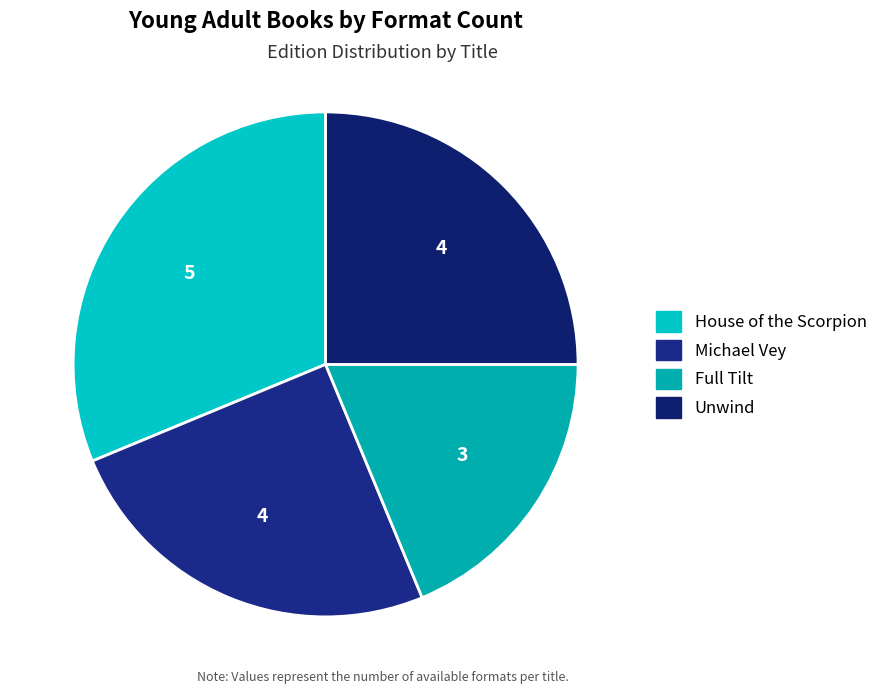

To the nearest percent, what is the difference between the House of the Scorpion and Full Tilt slice percentages?

12%